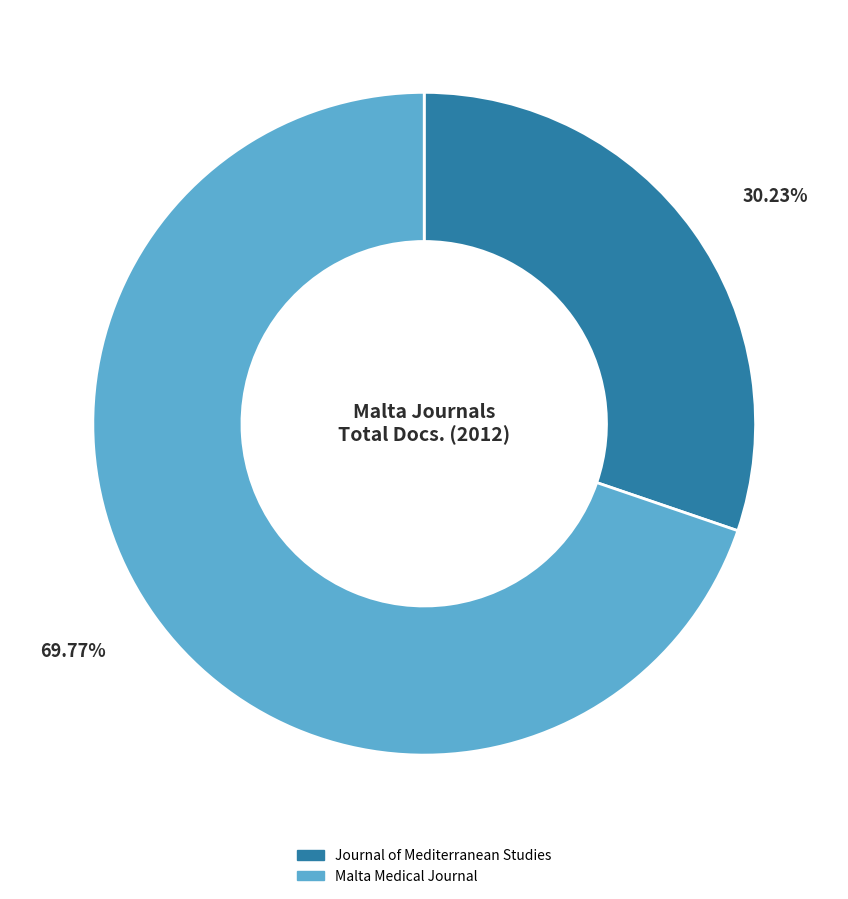

What percentage is the Malta Medical Journal slice, to the nearest percent?

70%